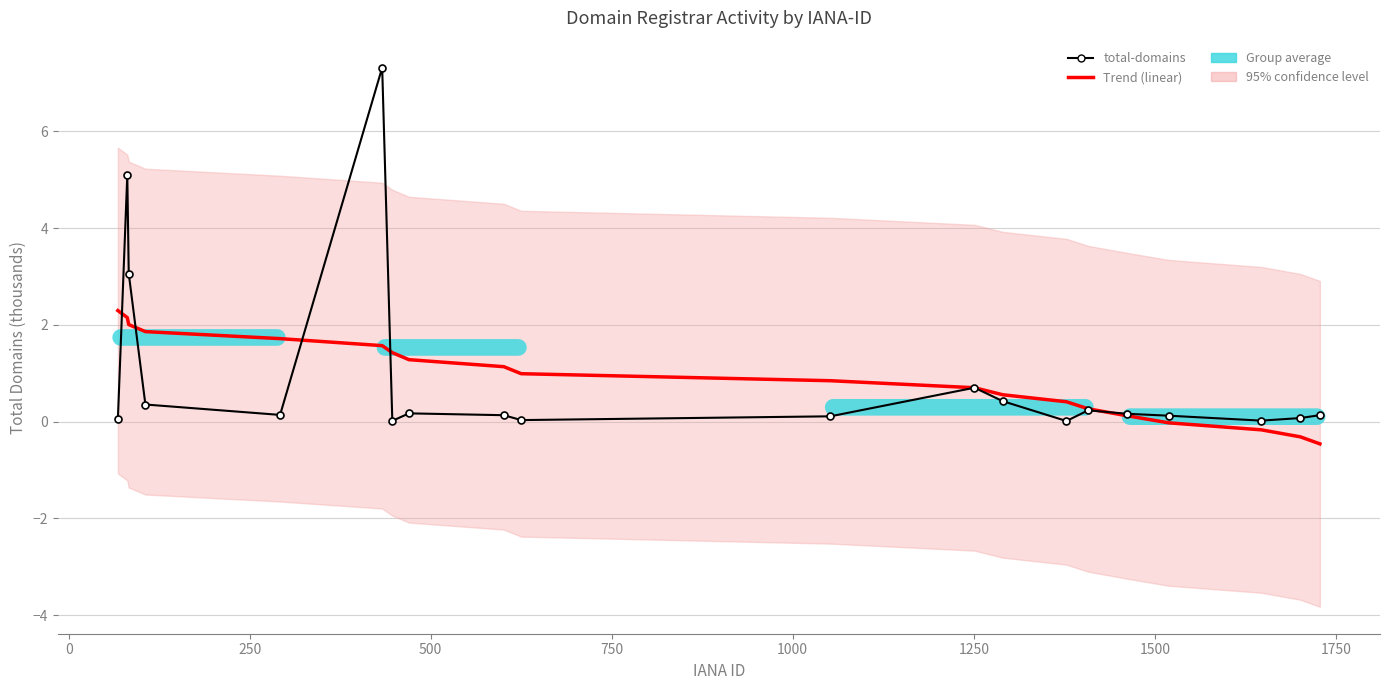

At 0, list the series in order from smallest to largest.

Trend (linear), total-domains